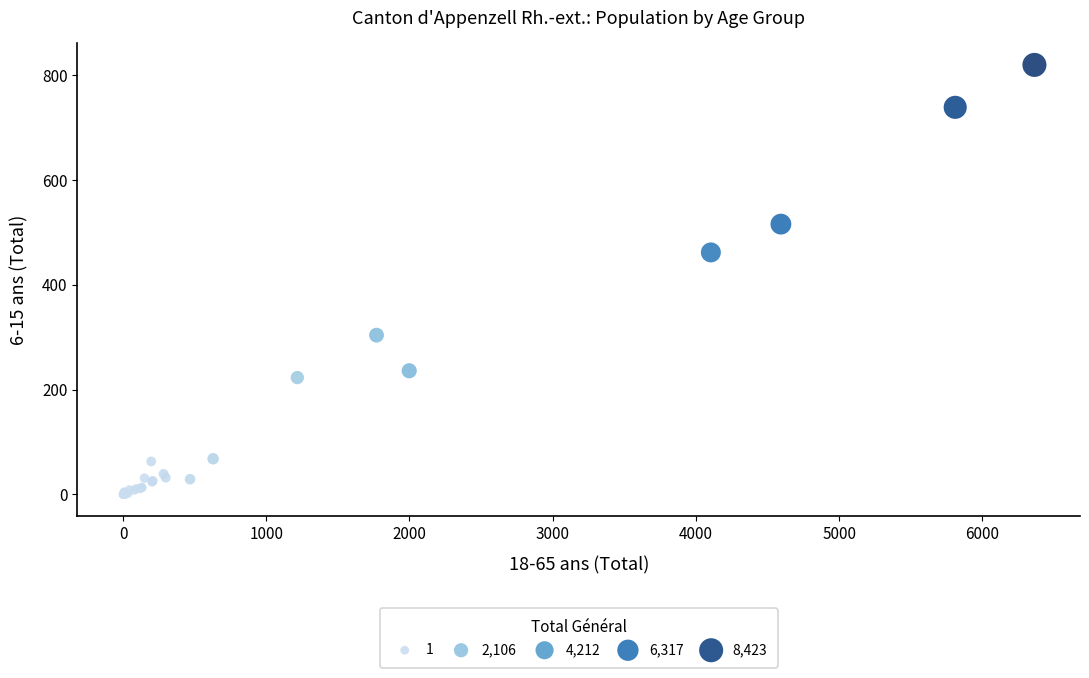

What Y value in the scatter plot is closest to 410?

462